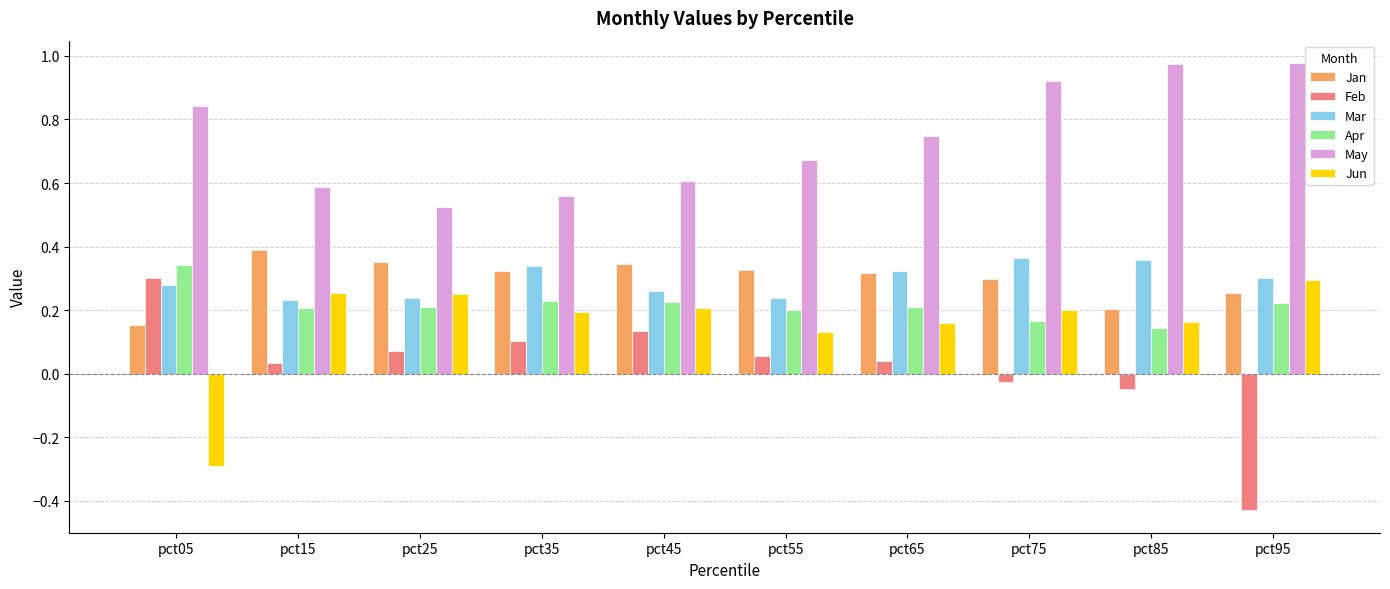

Is the value of Feb at pct85 greater than the value of Apr at pct95?

No